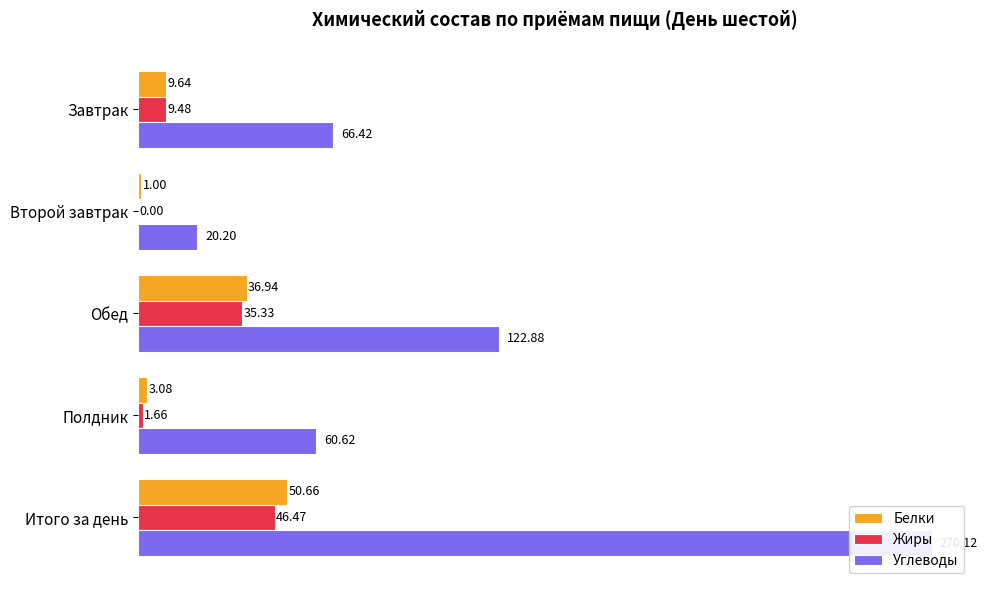

How many bars are there in total?

15